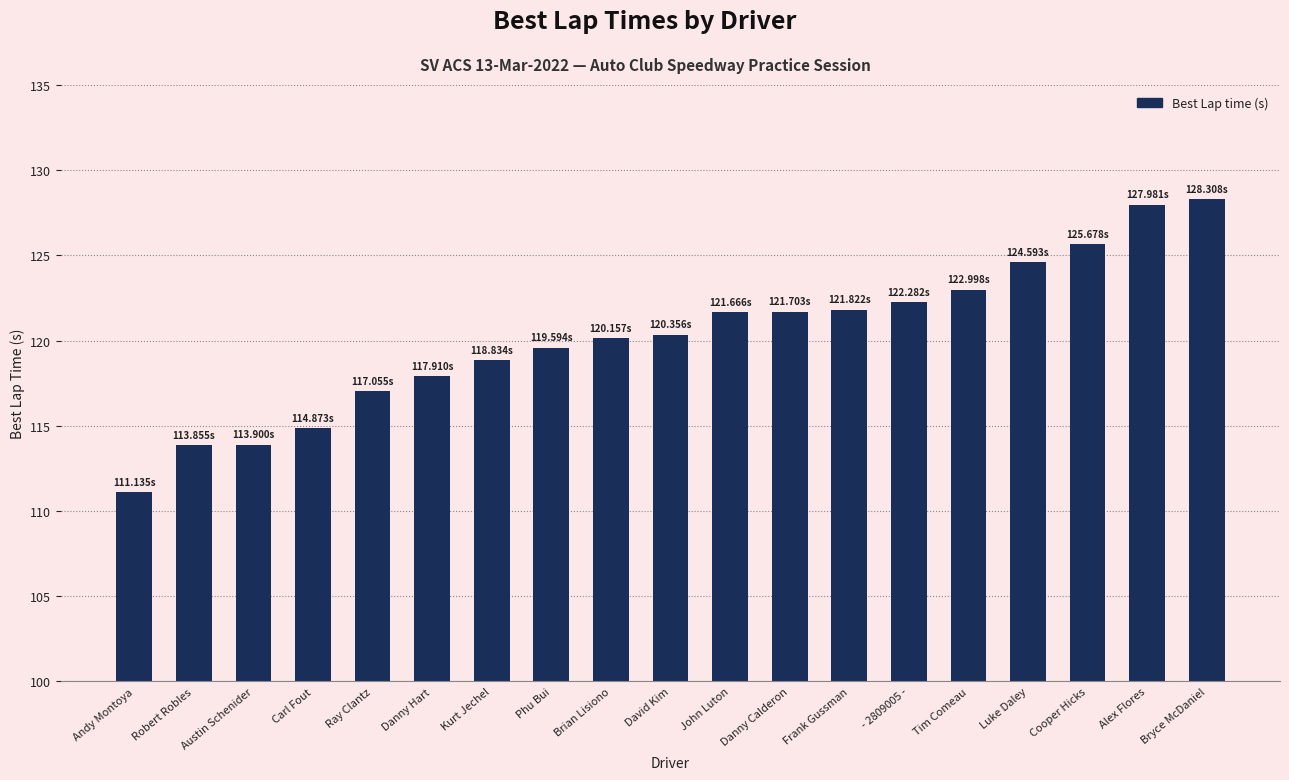

The chart shows a value of 78.1 at John Luton. True or false?

False